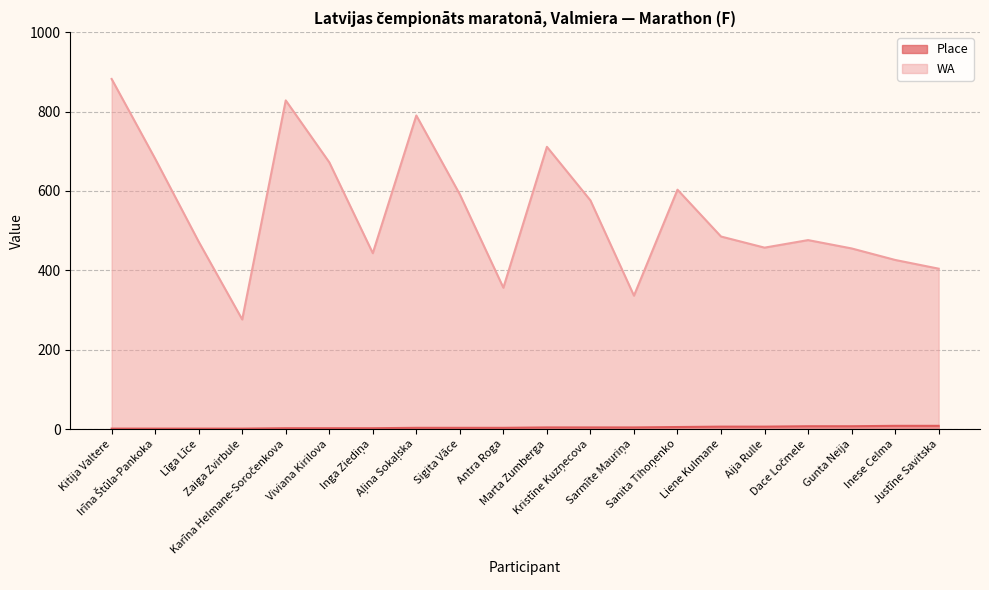

Does the chart display data point markers on the line(s)?

No